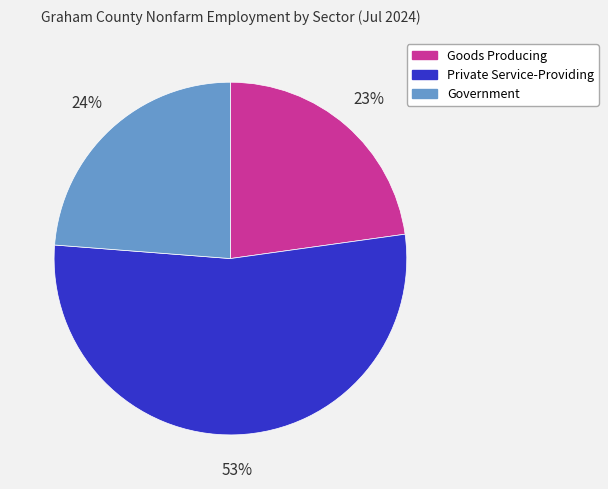

To the nearest percent, what is the combined percentage of Private Service-Providing and Goods Producing?

76%